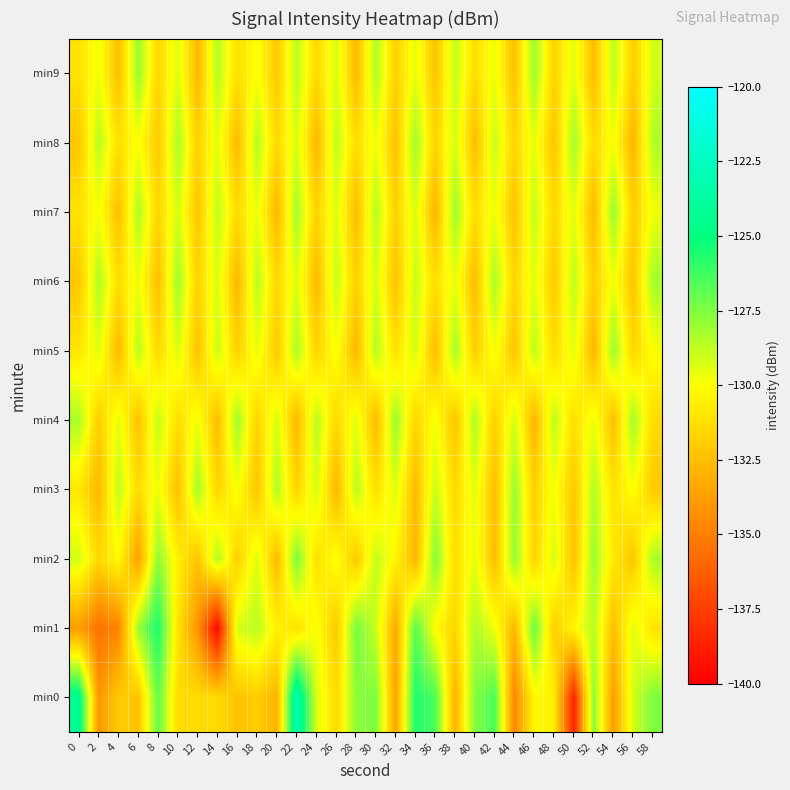

At which category is the sum across all series the highest?

22